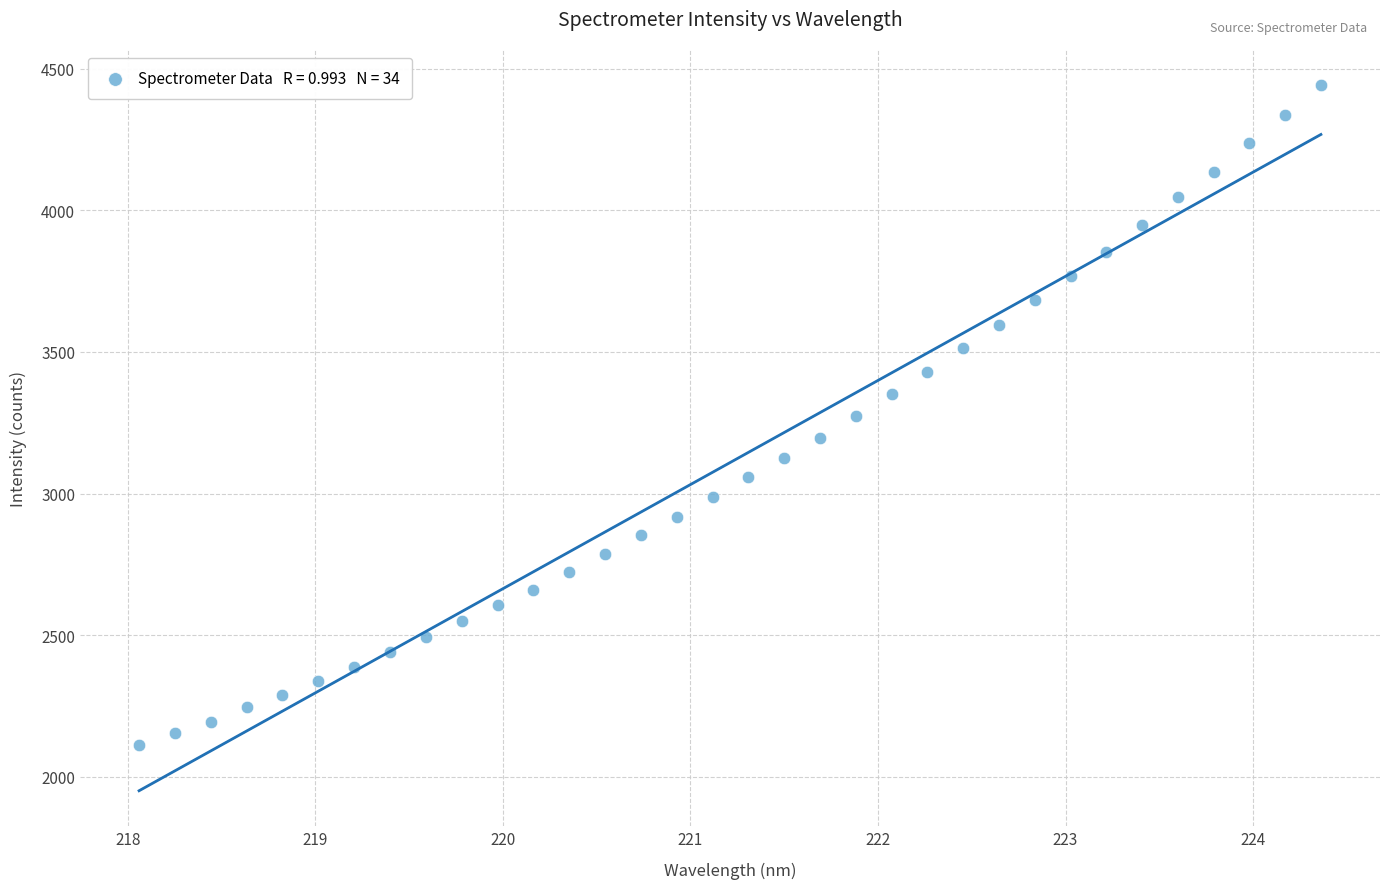

What is the range of Y values (max minus min)?

2331.8